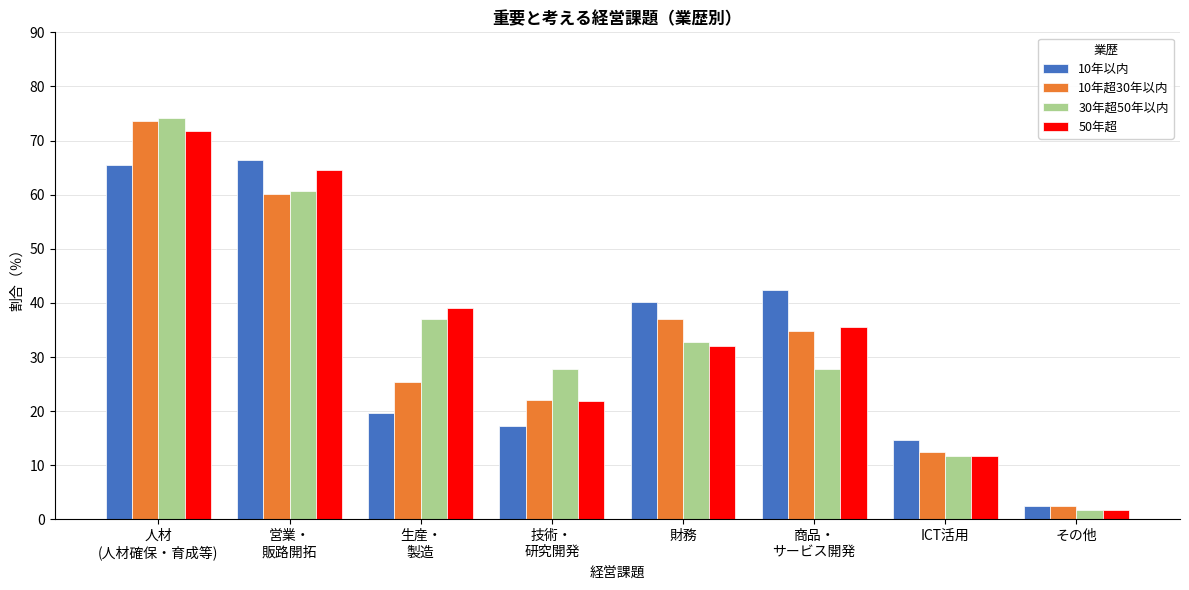

True or false: 10年超30年以内 has a value of 2.4 at その他.

True